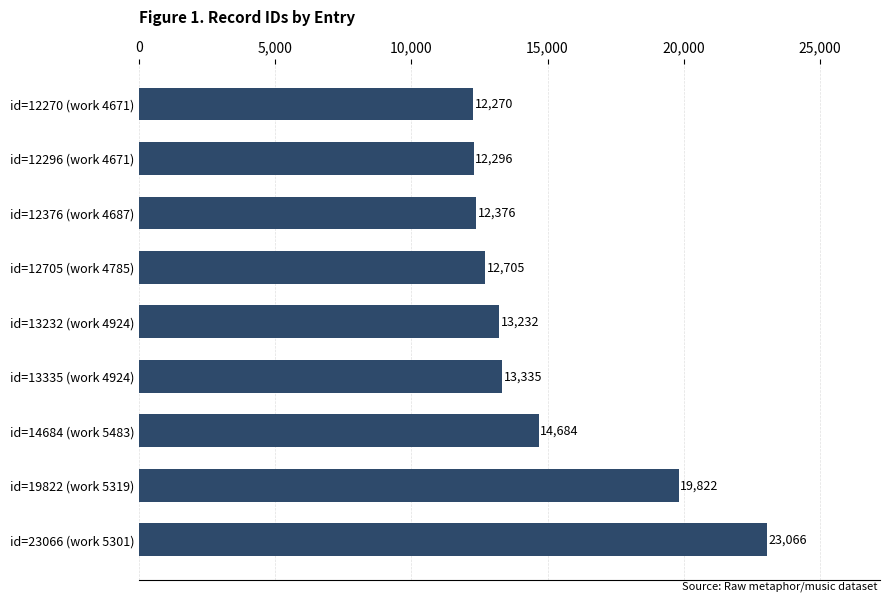

How many data points are less than 13232?

4